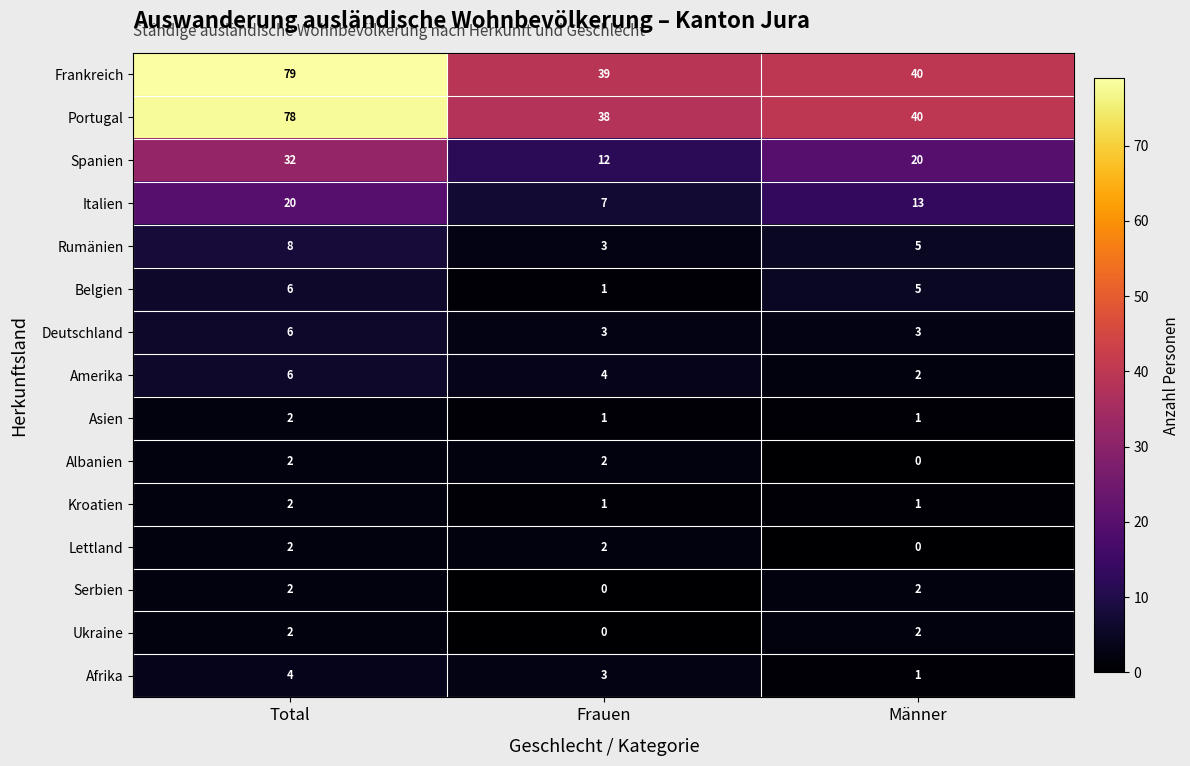

Rank the categories by Italien value from lowest to highest.

Frauen, Männer, Total